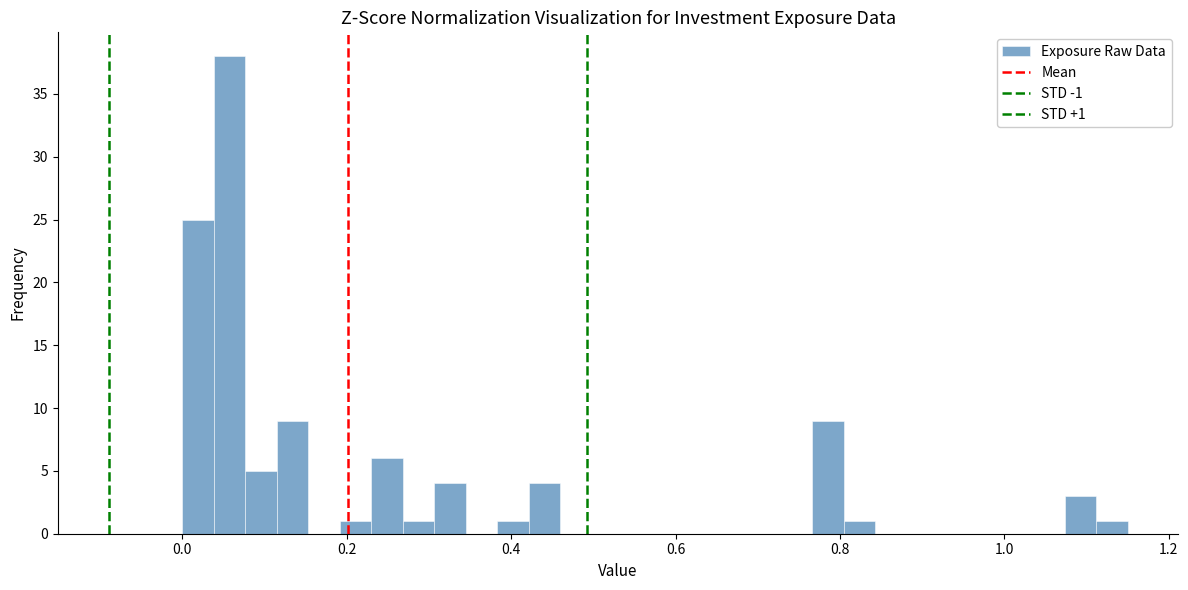

Around what value on the x-axis is the tallest bar? Give the approximate position of its centre, as read against the axis.

0.06